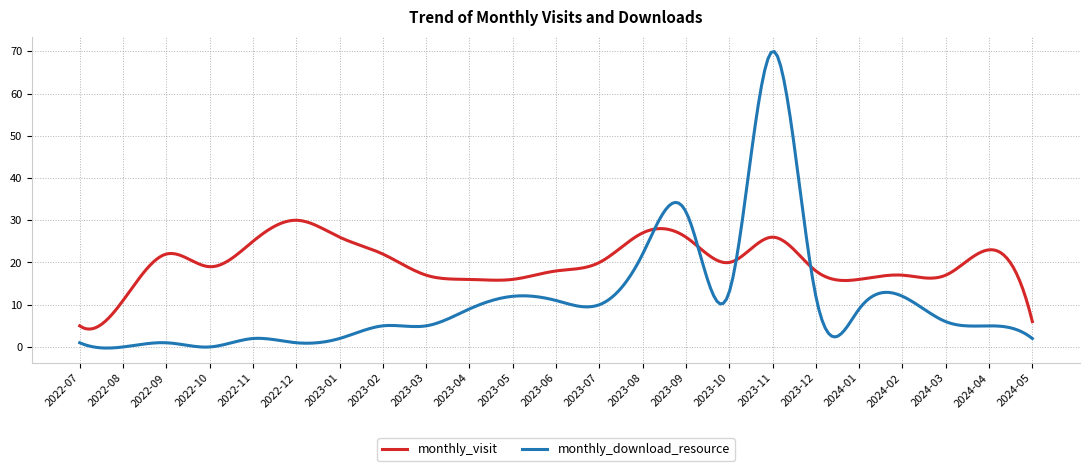

In monthly_download_resource, how many points are lower than both neighbors (excluding endpoints)?

8